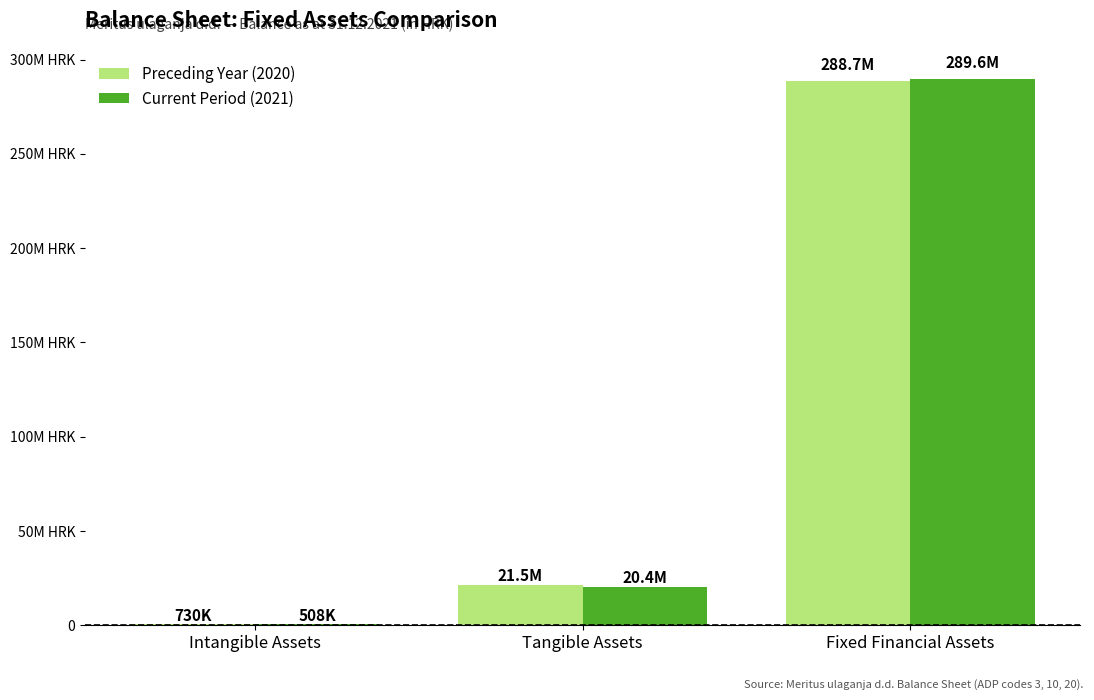

What is the difference between the maximum and minimum values in the Current Period (2021) series?

289089704